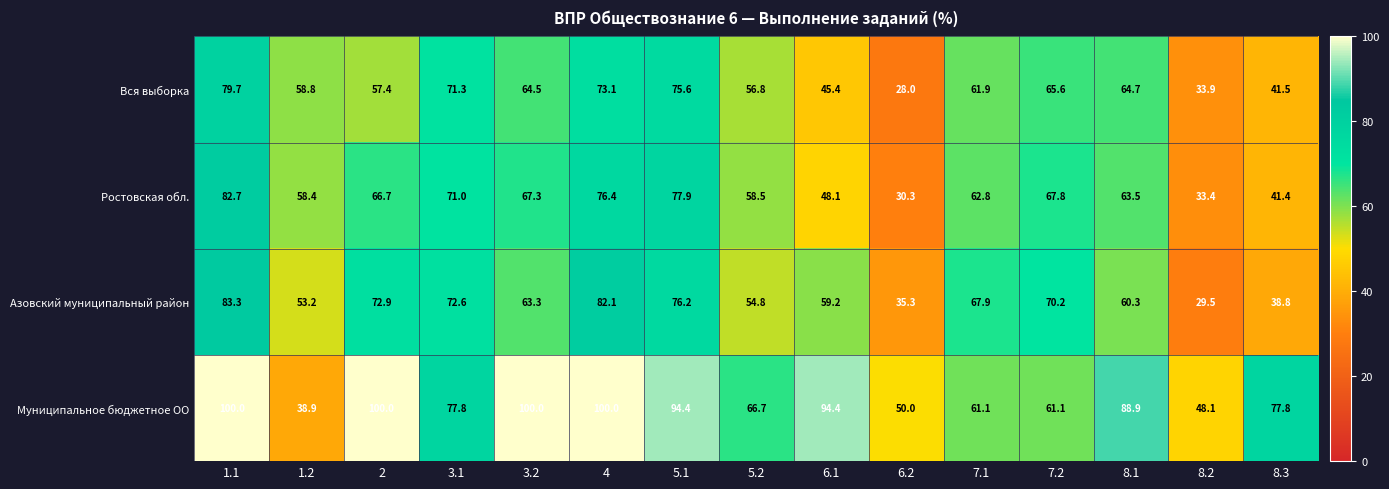

Which series has the largest range (max minus min)?

Муниципальное бюджетное ОО